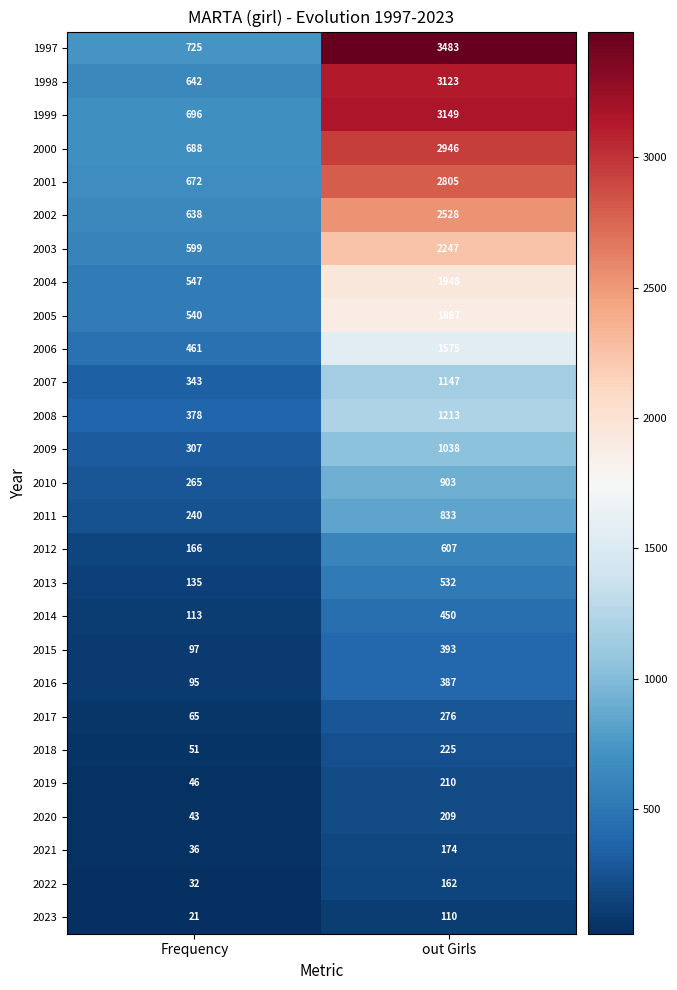

What is the sum of all 2013 values?

667